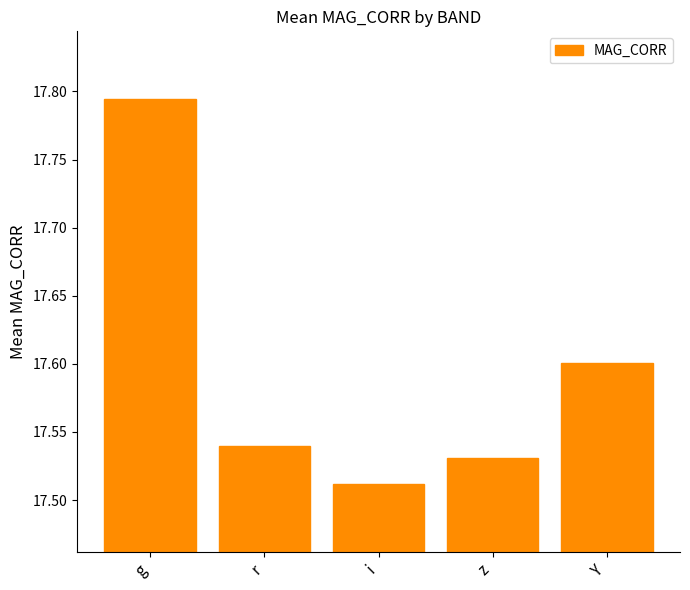

List the labels in order of value, smallest first.

i, z, r, Y, g